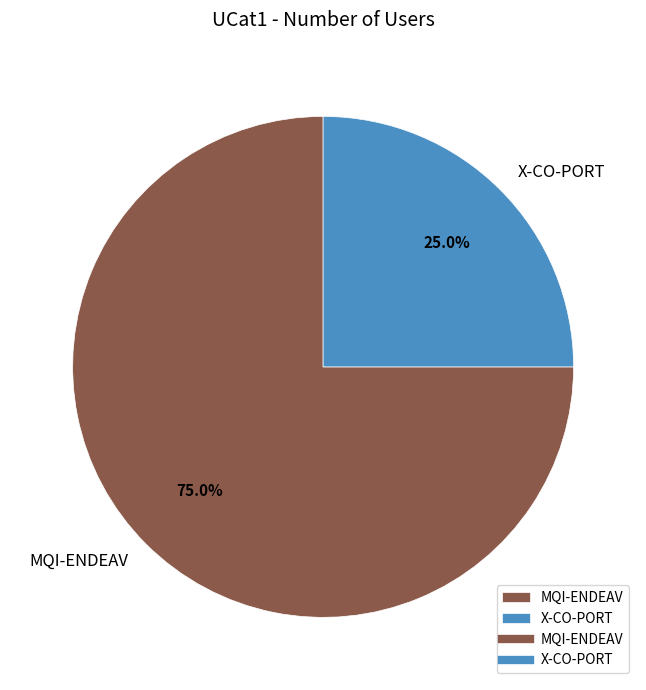

Rank the categories by value from lowest to highest.

X-CO-PORT, MQI-ENDEAV